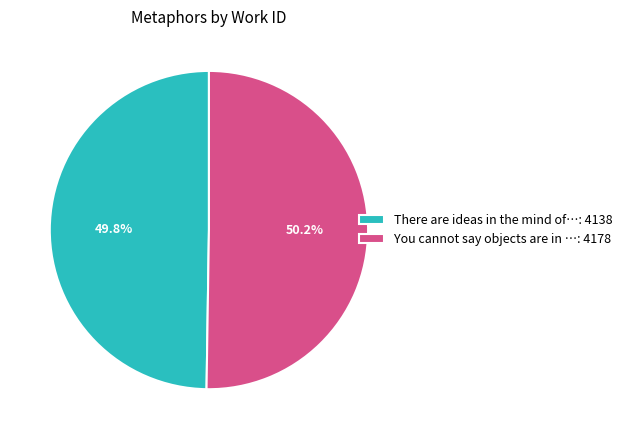

How many segments does this pie chart have?

2